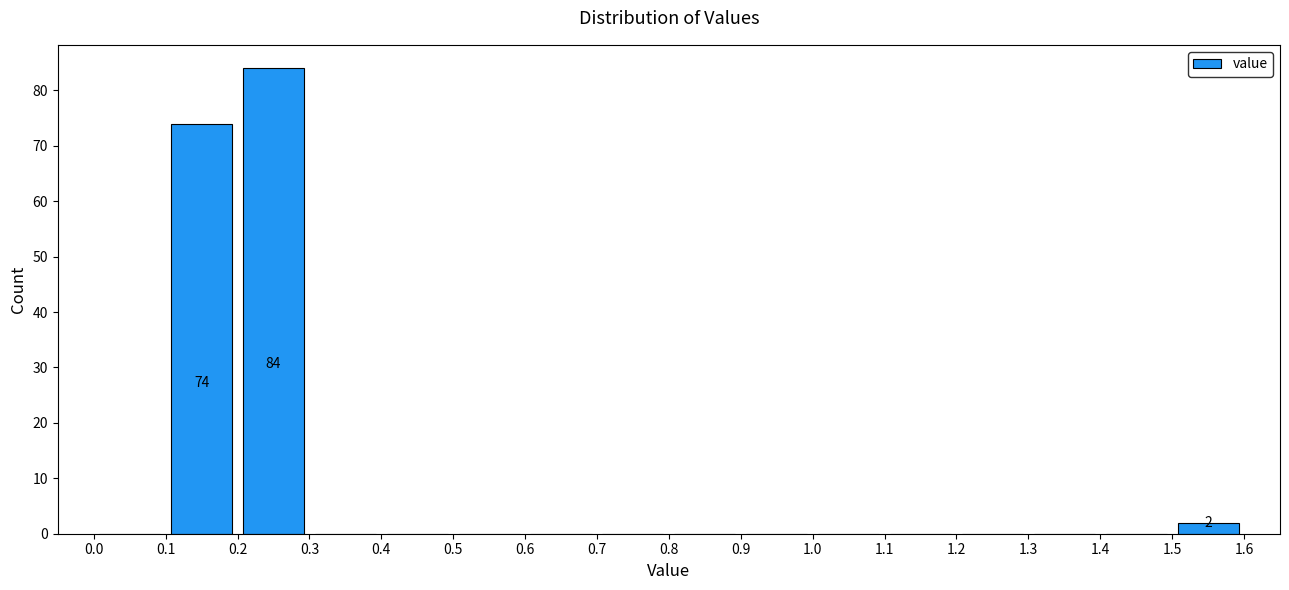

Over which range of the x-axis is the bar tallest?

0.2 to 0.3